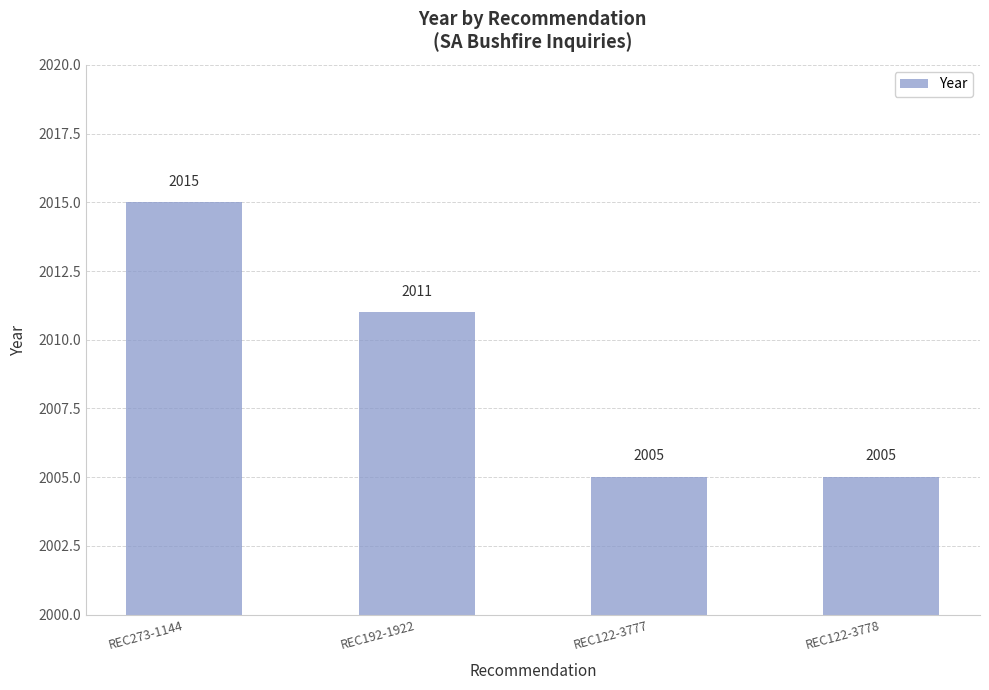

Reading left to right, what are all the values shown in this chart?

2015	2011	2005	2005